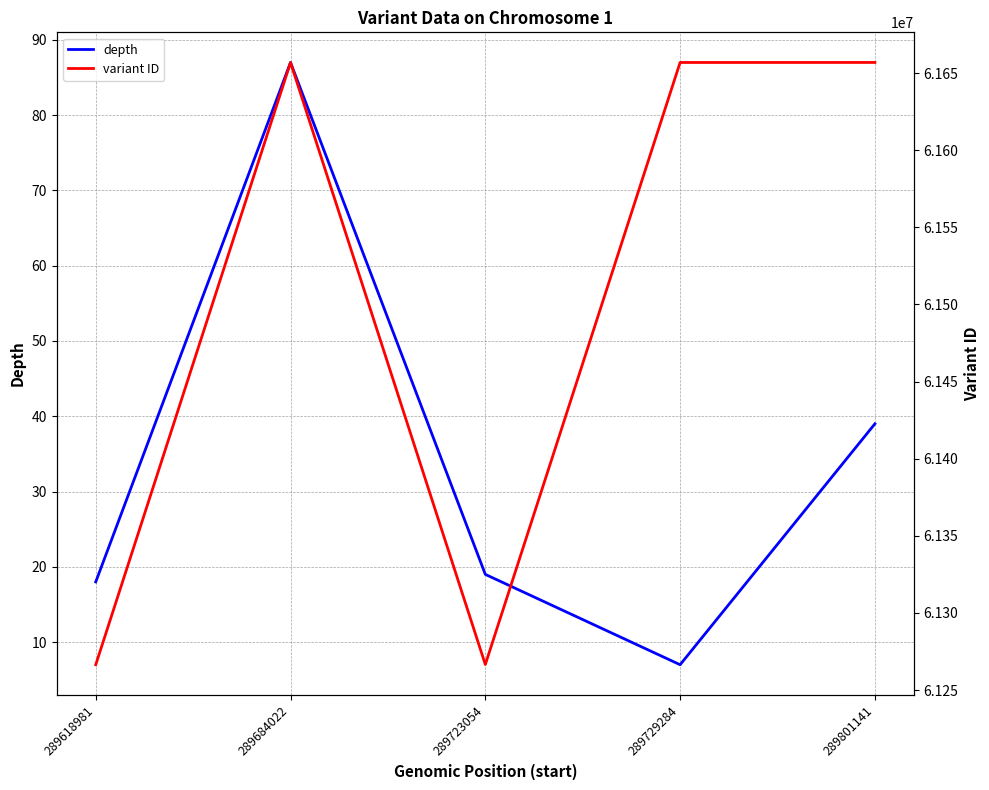

True or false: depth and variant ID intersect in this chart.

False